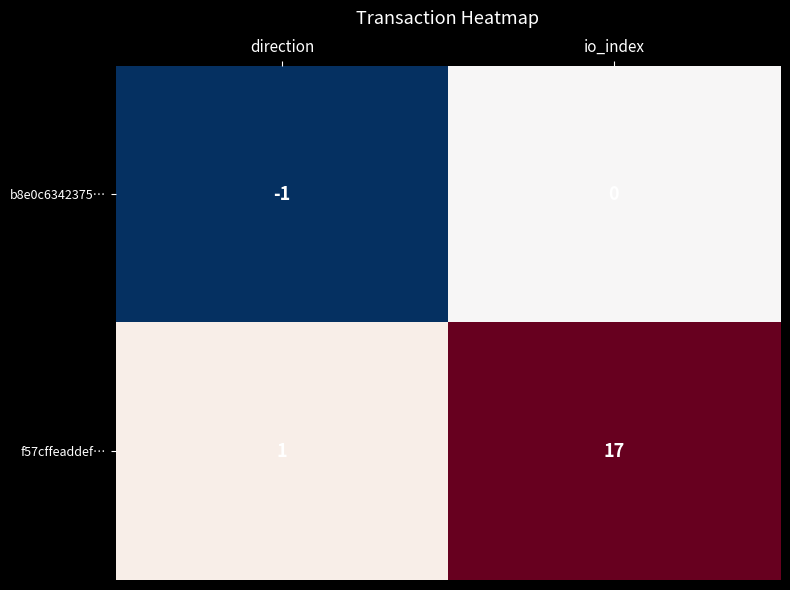

What is the sum of all f57cffeaddef… values?

18